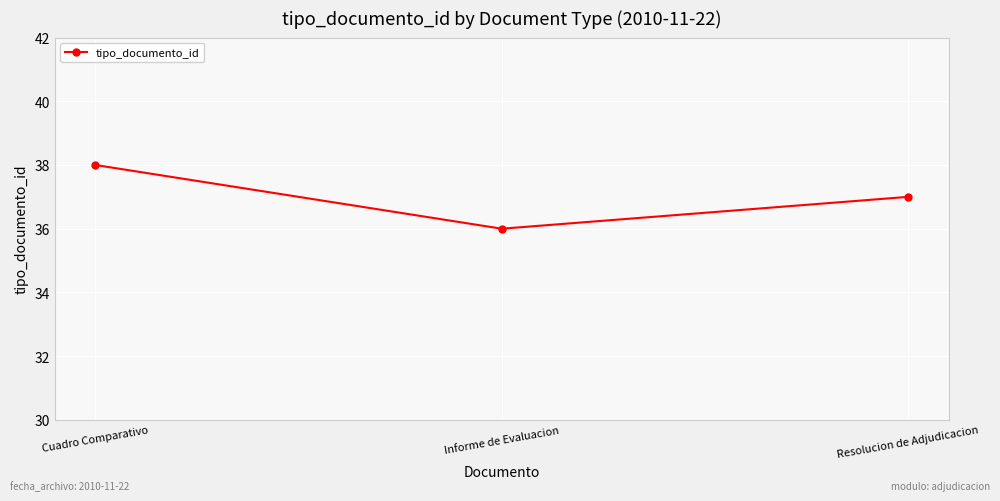

How many distinct data groups are displayed?

1